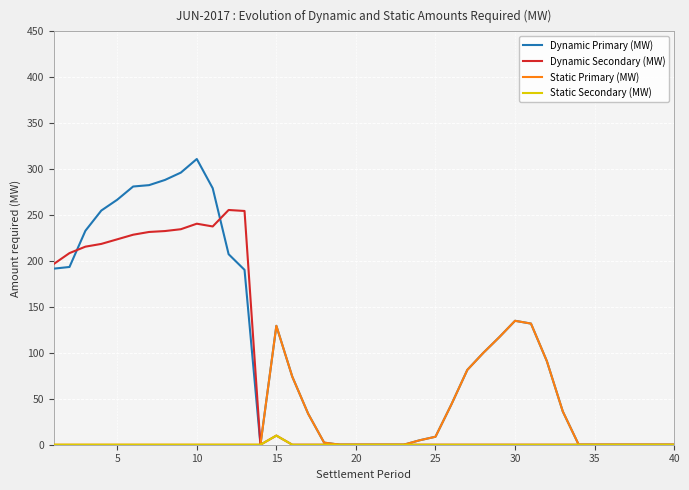

Which series has the widest spread of values?

Dynamic Primary (MW)